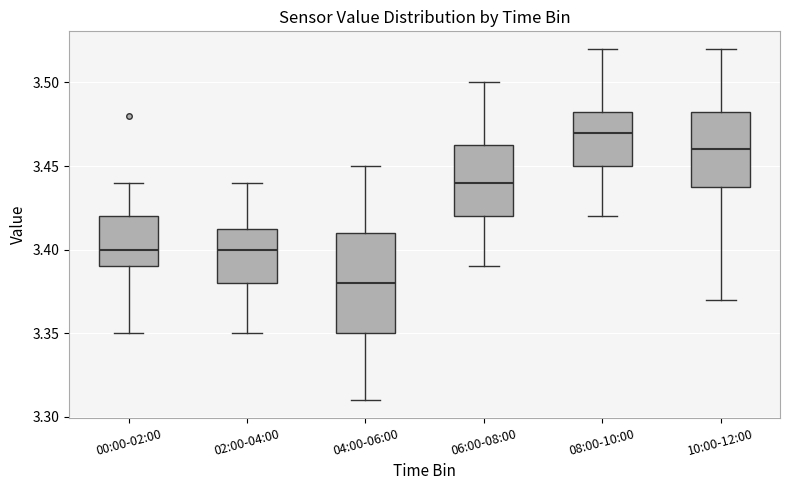

Which box is the tallest, from its lower edge to its upper edge?

04:00-06:00